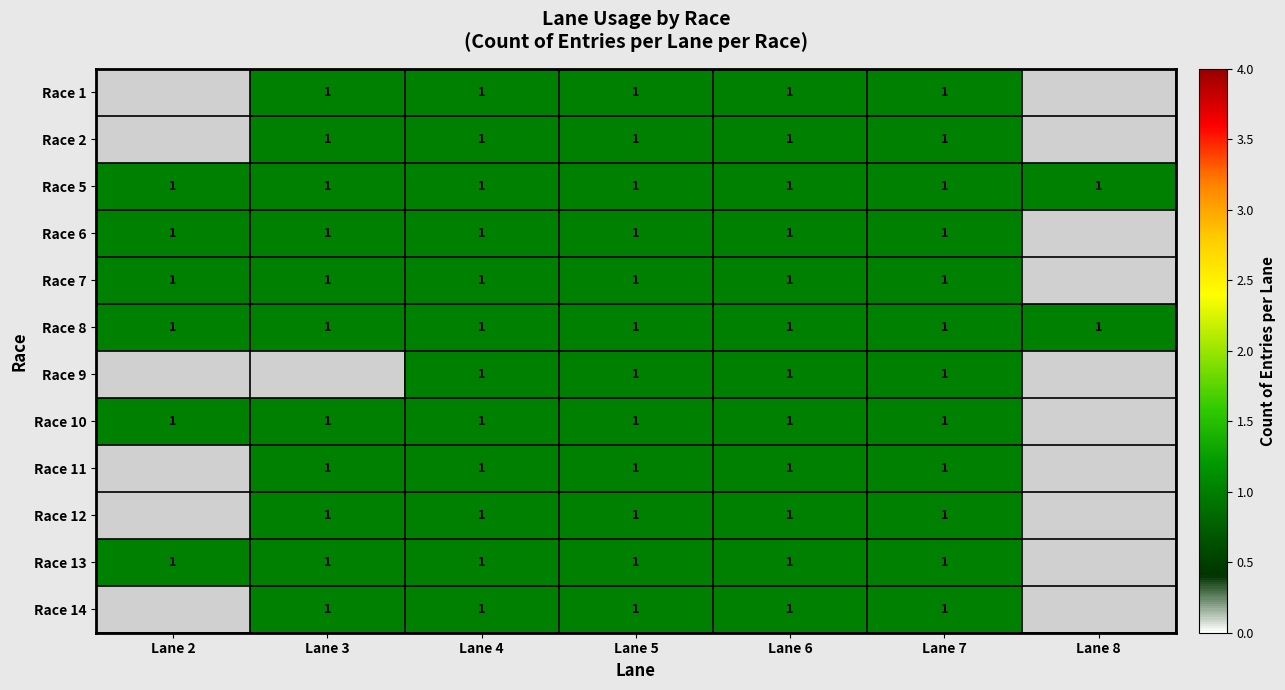

What is the sum of the Race 5 values at Lane 3 and Lane 6?

2.0